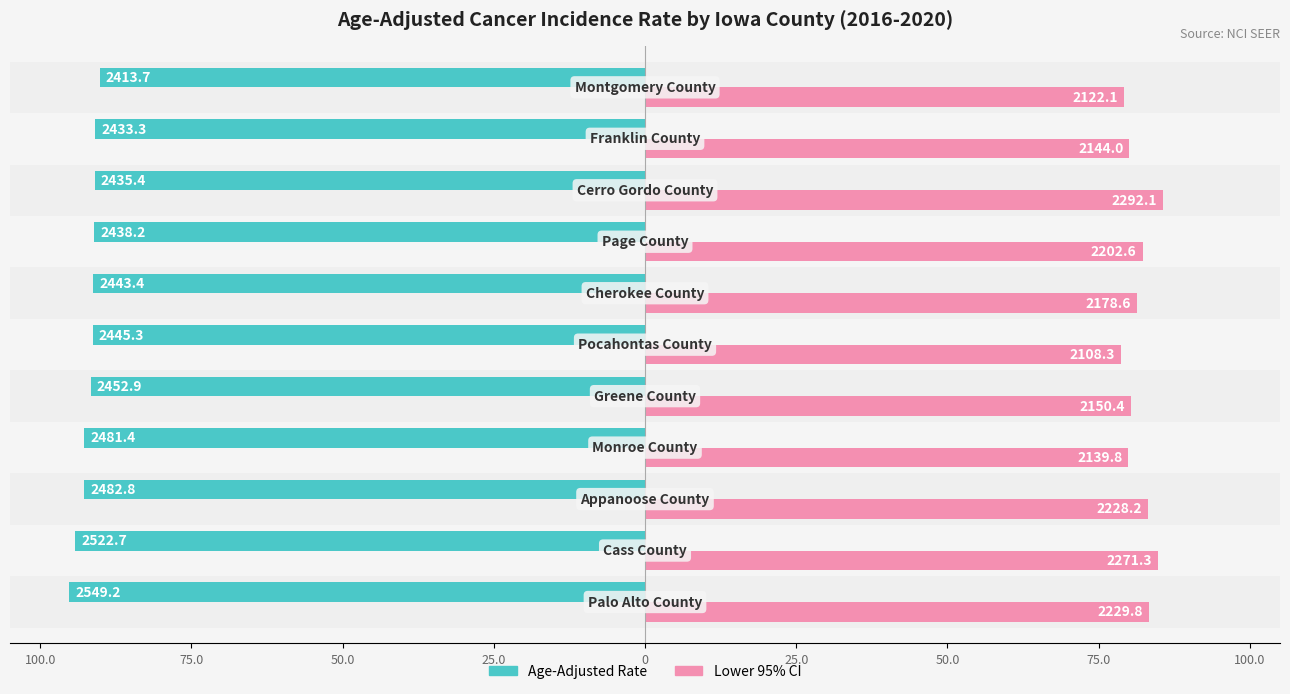

What are all the series names shown in the legend?

Age-Adjusted Rate, Lower 95% CI